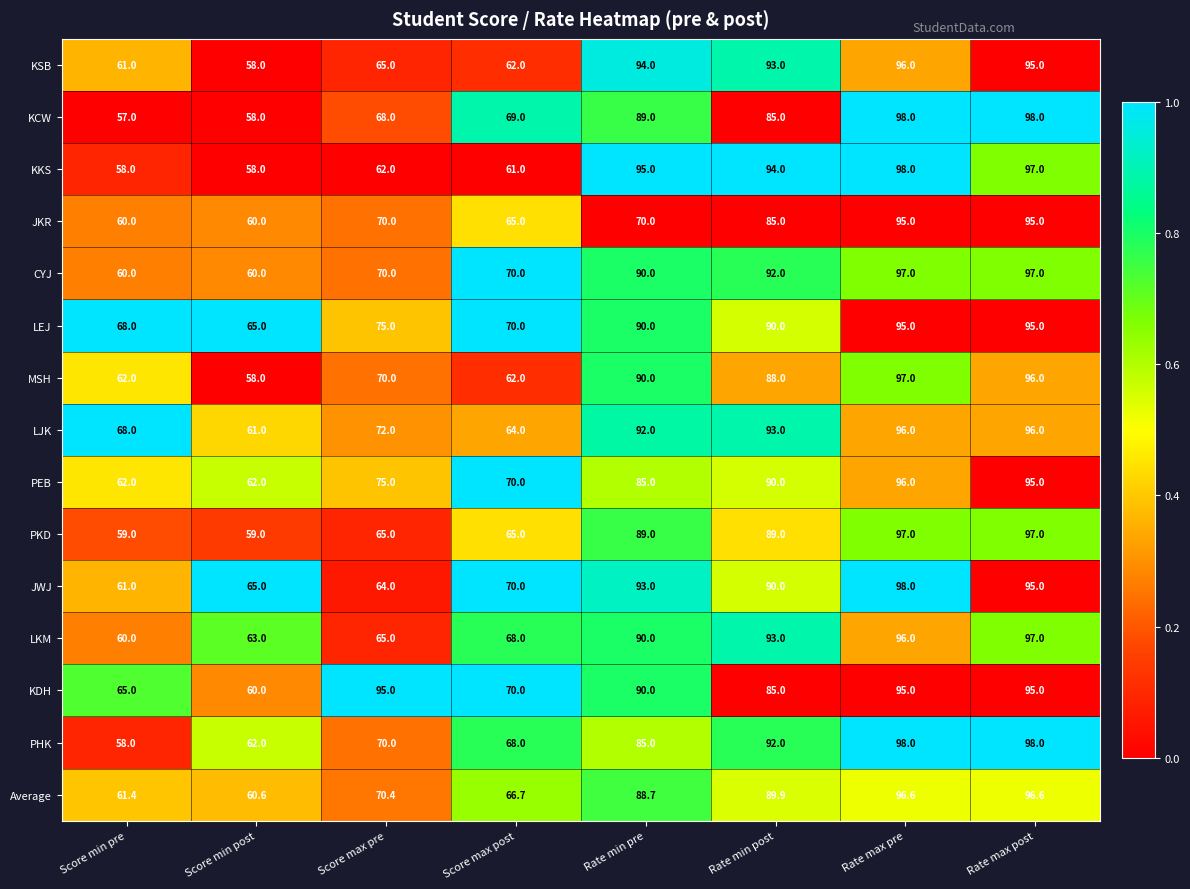

Which category has the lowest value across all series?

Score min pre